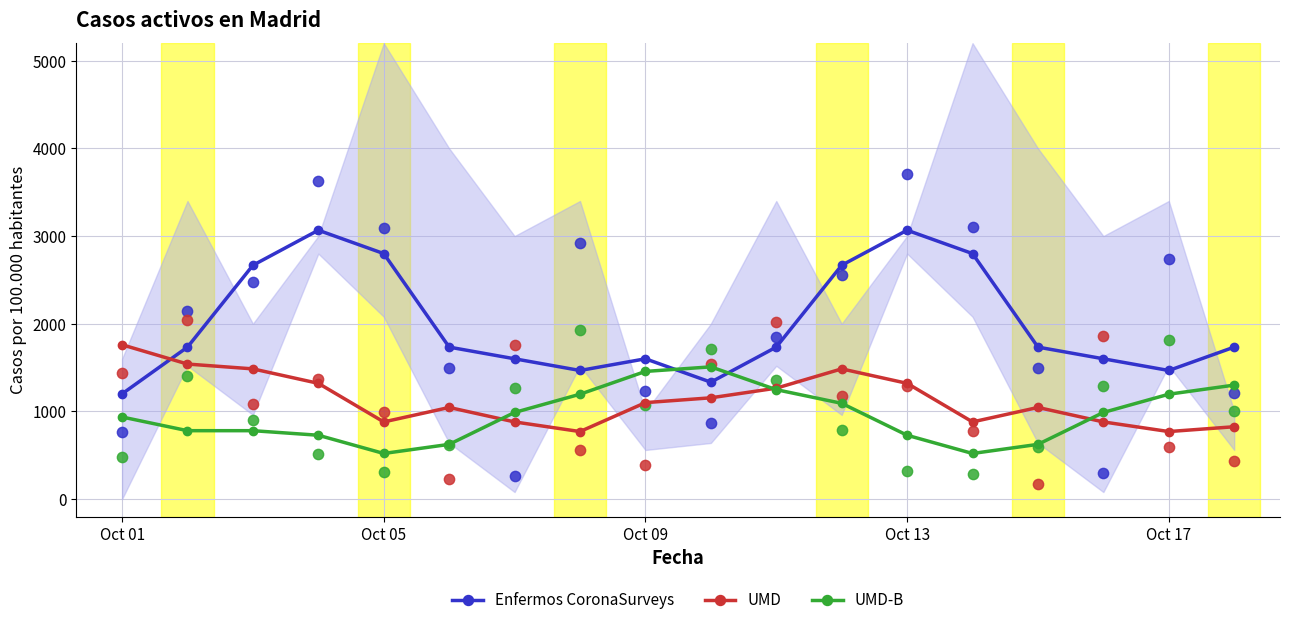

Which series has the largest total across all categories?

Enfermos CoronaSurveys